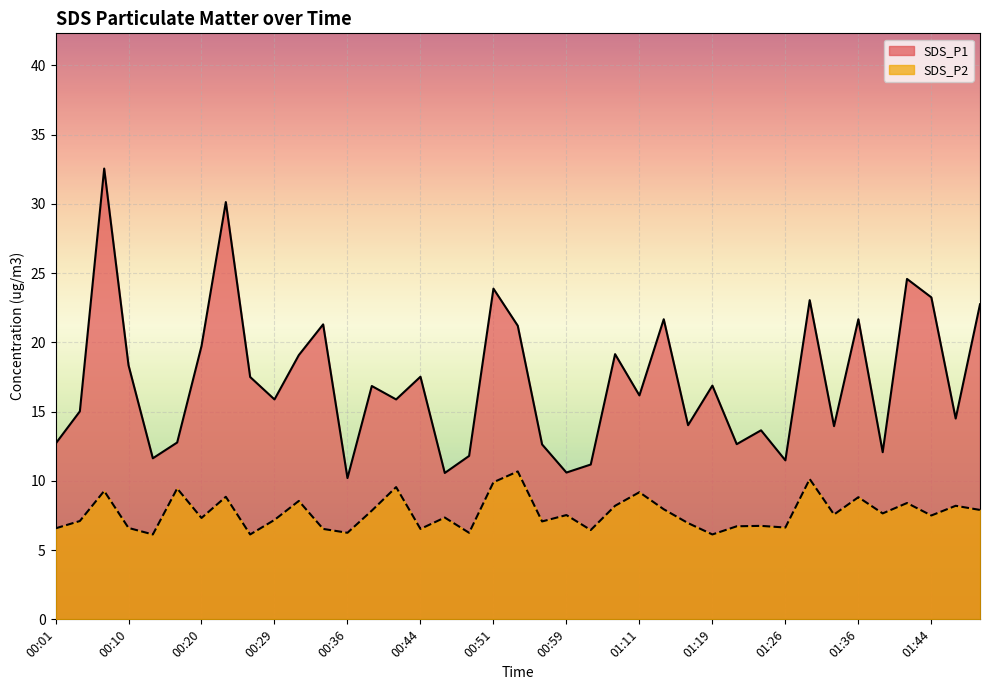

At which label is SDS_P1 closest to 21?

00:54